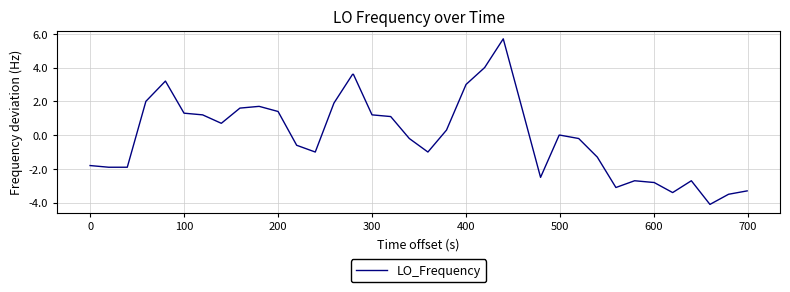

What is the greatest value displayed?

5.7